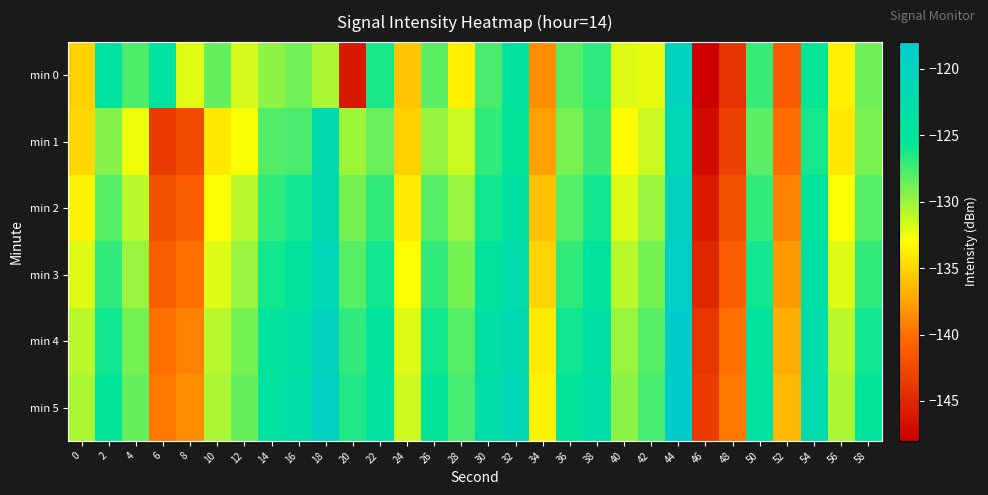

Reading left to right, list all the values displayed in this chart.

min 0: 0=-135.1	2=-124.5	4=-127.8	6=-124.5	8=-132.1	10=-128.5	12=-131.8	14=-129.6	16=-128.9	18=-130.4	20=-146.1	22=-126.3	24=-135.8	26=-128.2	28=-133.7	30=-127.6	32=-124.7	34=-138.5	36=-128.1	38=-126.8	40=-132.0	42=-132.4	44=-120.2	46=-148.1	48=-144.0	50=-127.2	52=-141.2	54=-125.6	56=-133.7	58=-128.8
min 1: 0=-134.9	2=-129.4	4=-132.5	6=-143.5	8=-142.5	10=-134.1	12=-132.9	14=-127.9	16=-127.6	18=-122.4	20=-130.1	22=-128.7	24=-135.2	26=-129.9	28=-131.5	30=-127.0	32=-125.3	34=-137.7	36=-129.1	38=-127.3	40=-133.1	42=-131.5	44=-121.3	46=-147.1	48=-143.1	50=-128.1	52=-140.1	54=-126.1	56=-134.1	58=-129.1
min 2: 0=-133.5	2=-128.0	4=-131.0	6=-142.0	8=-141.0	10=-133.0	12=-131.0	14=-127.0	16=-126.0	18=-122.0	20=-129.0	22=-127.0	24=-134.0	26=-128.0	28=-130.0	30=-126.0	32=-124.0	34=-136.0	36=-128.0	38=-126.0	40=-132.0	42=-130.0	44=-120.0	46=-146.0	48=-142.0	50=-127.0	52=-139.0	54=-125.0	56=-133.0	58=-128.0
min 3: 0=-132.0	2=-127.0	4=-130.0	6=-141.0	8=-140.0	10=-132.0	12=-130.0	14=-126.0	16=-125.0	18=-121.0	20=-128.0	22=-126.0	24=-133.0	26=-127.0	28=-129.0	30=-125.0	32=-123.0	34=-135.0	36=-127.0	38=-125.0	40=-131.0	42=-129.0	44=-119.0	46=-145.0	48=-141.0	50=-126.0	52=-138.0	54=-124.0	56=-132.0	58=-127.0
min 4: 0=-131.0	2=-126.0	4=-129.0	6=-140.0	8=-139.0	10=-131.0	12=-129.0	14=-125.0	16=-124.0	18=-120.0	20=-127.0	22=-125.0	24=-132.0	26=-126.0	28=-128.0	30=-124.0	32=-122.0	34=-134.0	36=-126.0	38=-124.0	40=-130.0	42=-128.0	44=-118.0	46=-144.0	48=-140.0	50=-125.0	52=-137.0	54=-123.0	56=-131.0	58=-126.0
min 5: 0=-130.5	2=-125.5	4=-128.5	6=-139.5	8=-138.5	10=-130.5	12=-128.5	14=-124.5	16=-123.5	18=-119.5	20=-126.5	22=-124.5	24=-131.5	26=-125.5	28=-127.5	30=-123.5	32=-121.5	34=-133.5	36=-125.5	38=-123.5	40=-129.5	42=-127.5	44=-117.5	46=-143.5	48=-139.5	50=-124.5	52=-136.5	54=-122.5	56=-130.5	58=-125.5